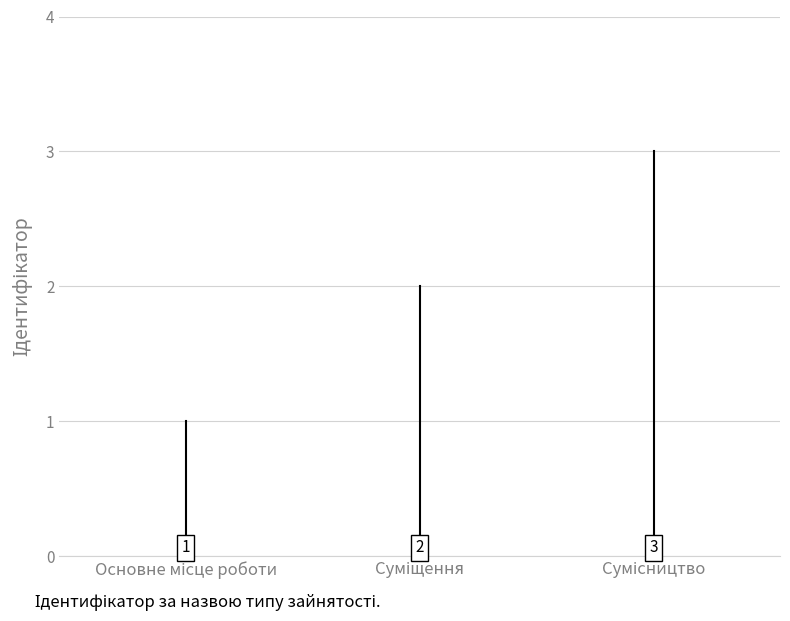

Count the values in the range 1 to 3.

3